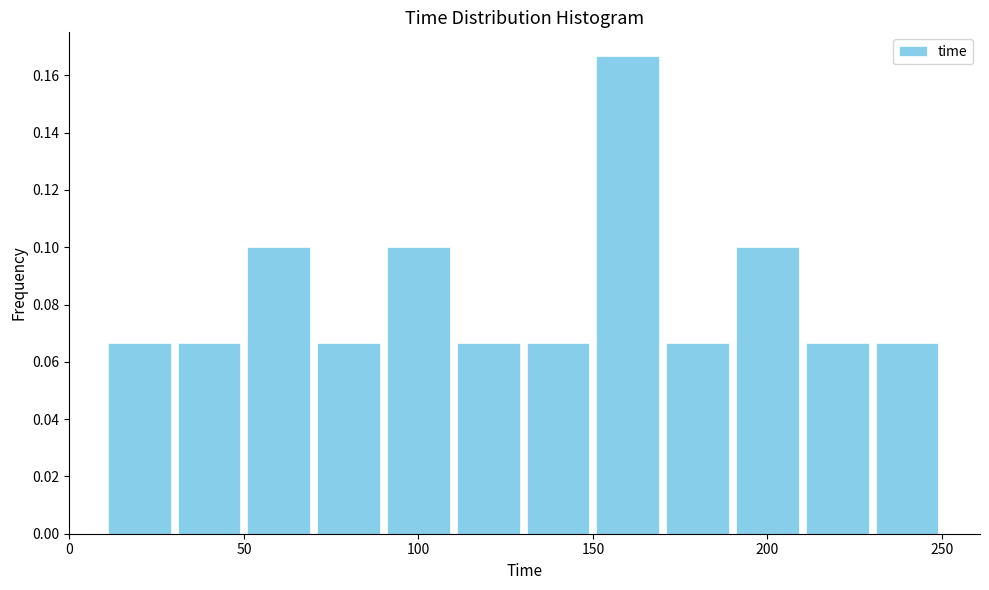

Which range on the x-axis has the tallest bar?

150 to 170